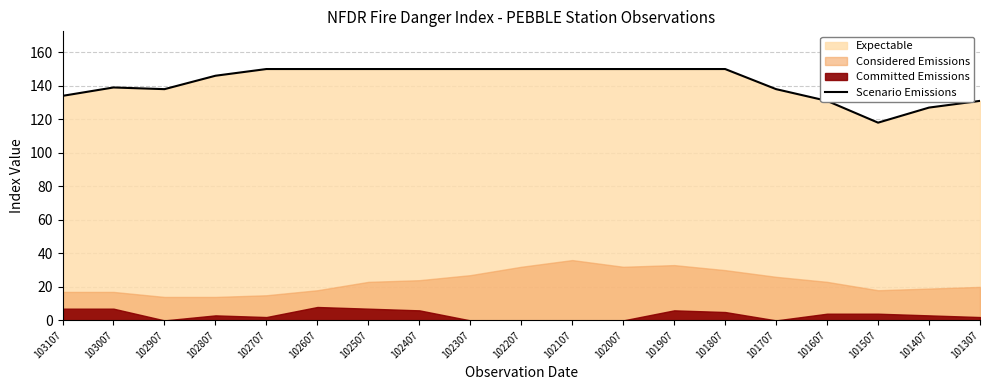

At which category does the data reach its first local peak?

103007